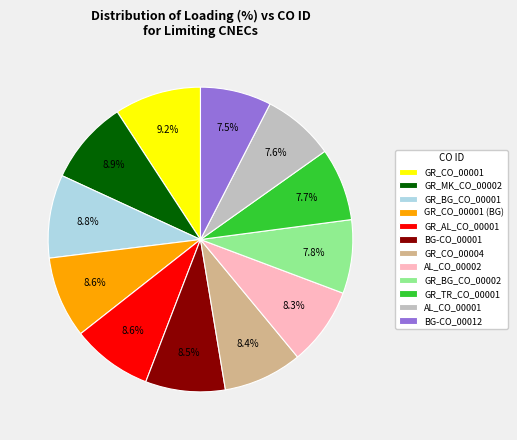

Do AL_CO_00001 and GR_TR_CO_00001 together represent more than half of the pie?

No